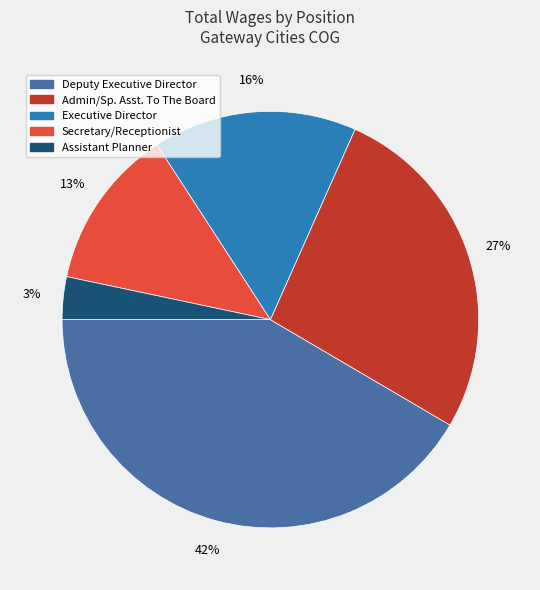

To the nearest percent, what is the average slice percentage?

20%